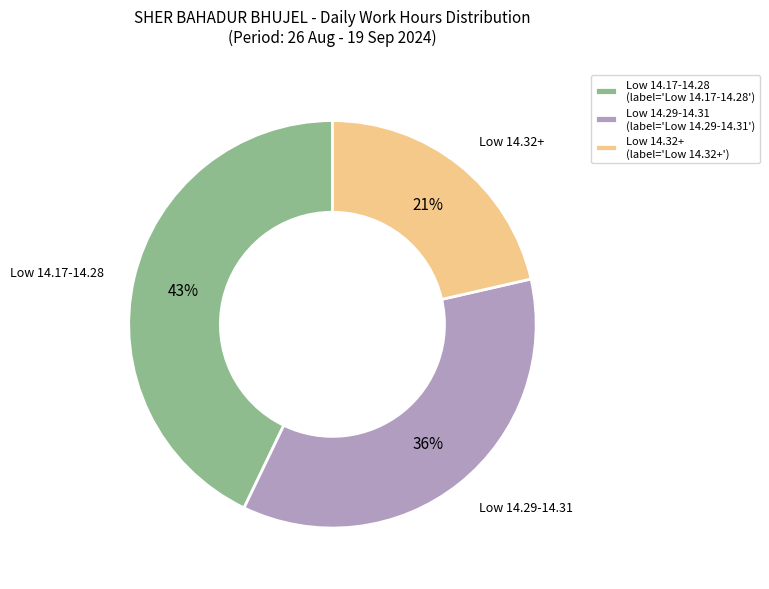

The Low 14.29-14.31 slice represents 29% of the pie. True or false?

False